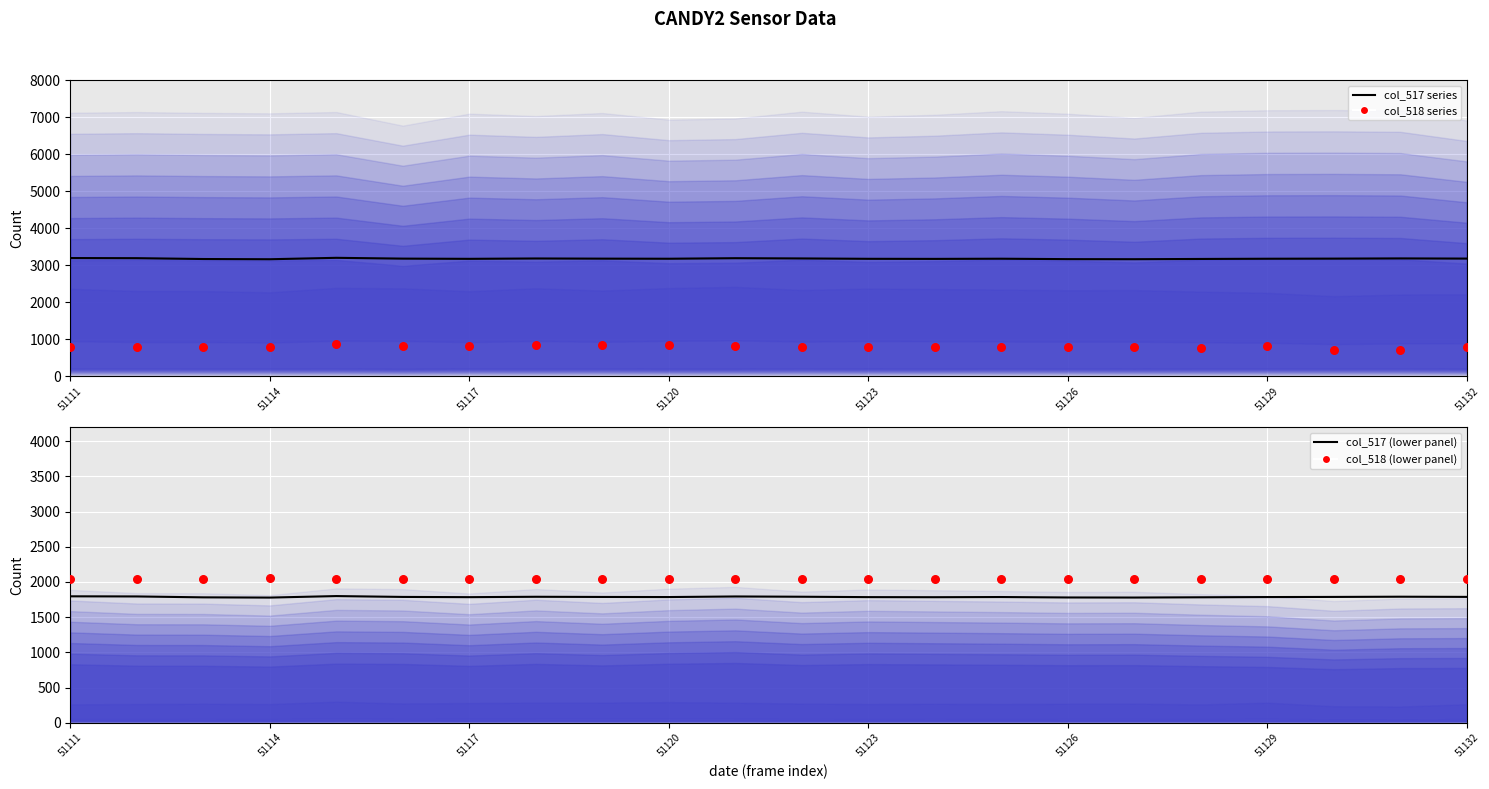

At which category is the sum across all series the highest?

51123